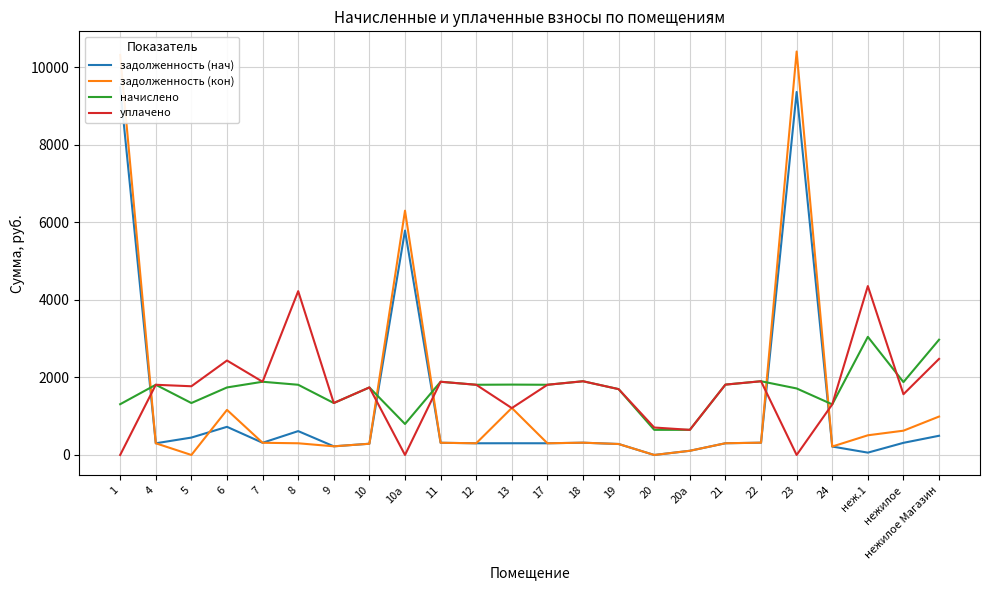

Reading left to right, transcribe all the data shown in this chart.

задолженность (нач): 9476.1	301.4	448.6	725.8	314.6	615.4	223.2	290.2	5785.8	314.6	301.7	302.4	301.7	316.8	283.0	0.0	108.0	302.4	316.8	9358.8	217.4	60.4	313.2	495.4
задолженность (кон): 10315.2	301.7	0.0	1162.4	314.6	301.7	223.2	289.3	6298.1	314.6	301.7	1212.8	301.7	316.8	283.0	0.0	108.0	302.4	316.8	10402.1	217.4	507.6	626.4	990.7
начислено: 1309.0	1810.1	1339.2	1741.0	1887.8	1810.1	1339.2	1741.0	799.2	1887.8	1810.1	1814.4	1810.1	1900.8	1697.8	648.0	648.0	1814.4	1900.8	1715.0	1304.6	3045.6	1879.2	2972.2
уплачено: 0.0	1810.1	1771.6	2435.6	1887.8	4223.5	1339.2	1741.8	0.0	1887.8	1810.1	1209.0	1810.1	1900.8	1697.8	708.0	648.0	1814.4	1900.8	0.0	1304.6	4354.5	1566.0	2477.1